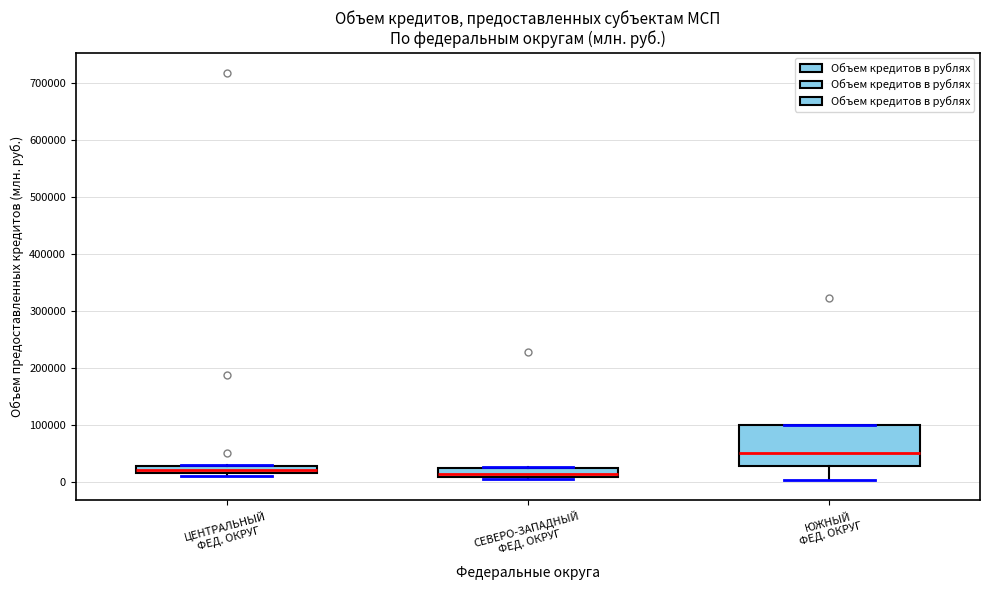

Which box is the tallest, from its lower edge to its upper edge?

ЮЖНЫЙ ФЕД. ОКРУГ